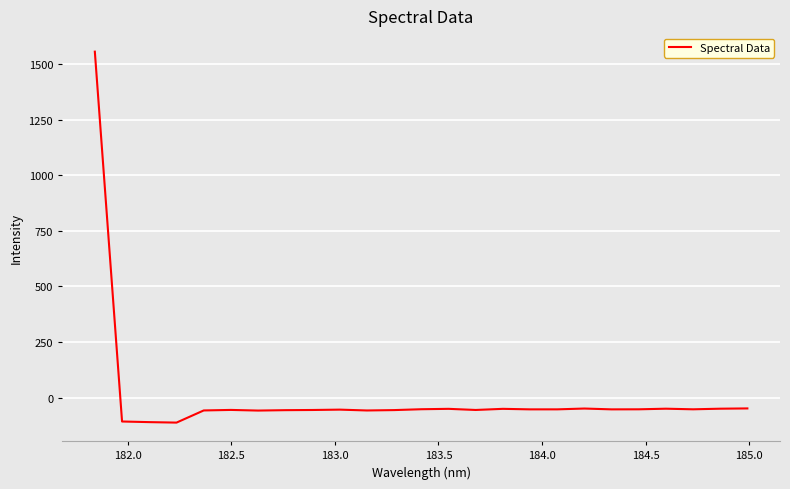

What is the maximum value shown in the chart?

1554.9